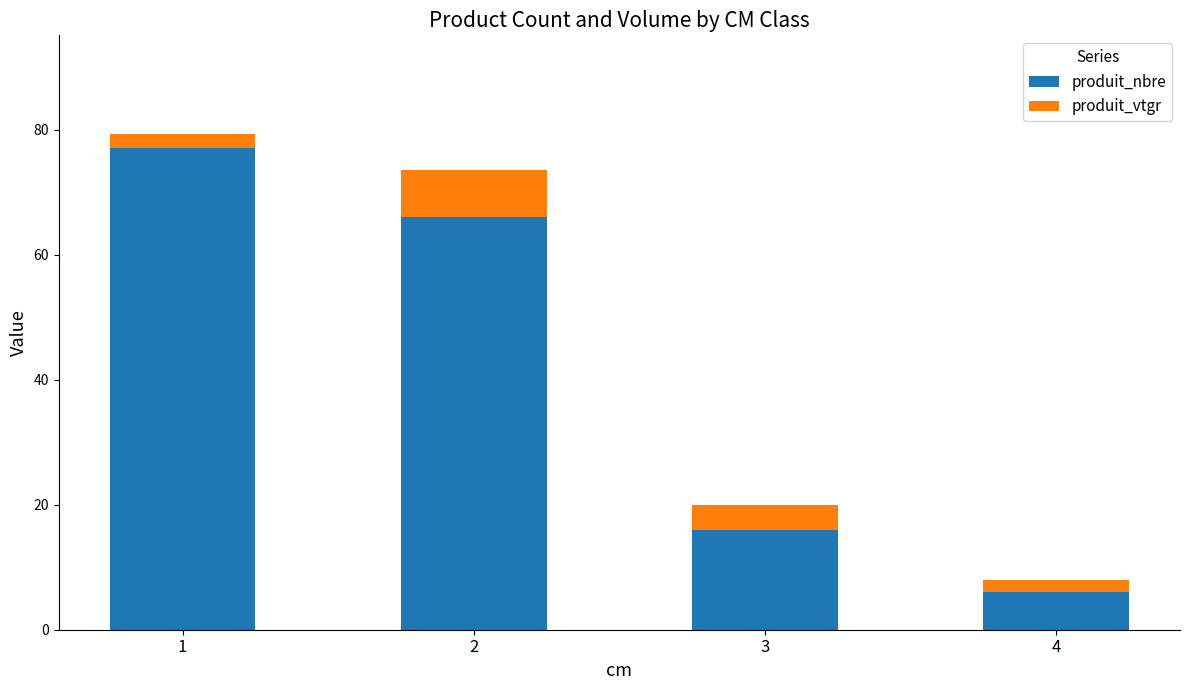

What is the lowest value of the produit_nbre series?

6.0